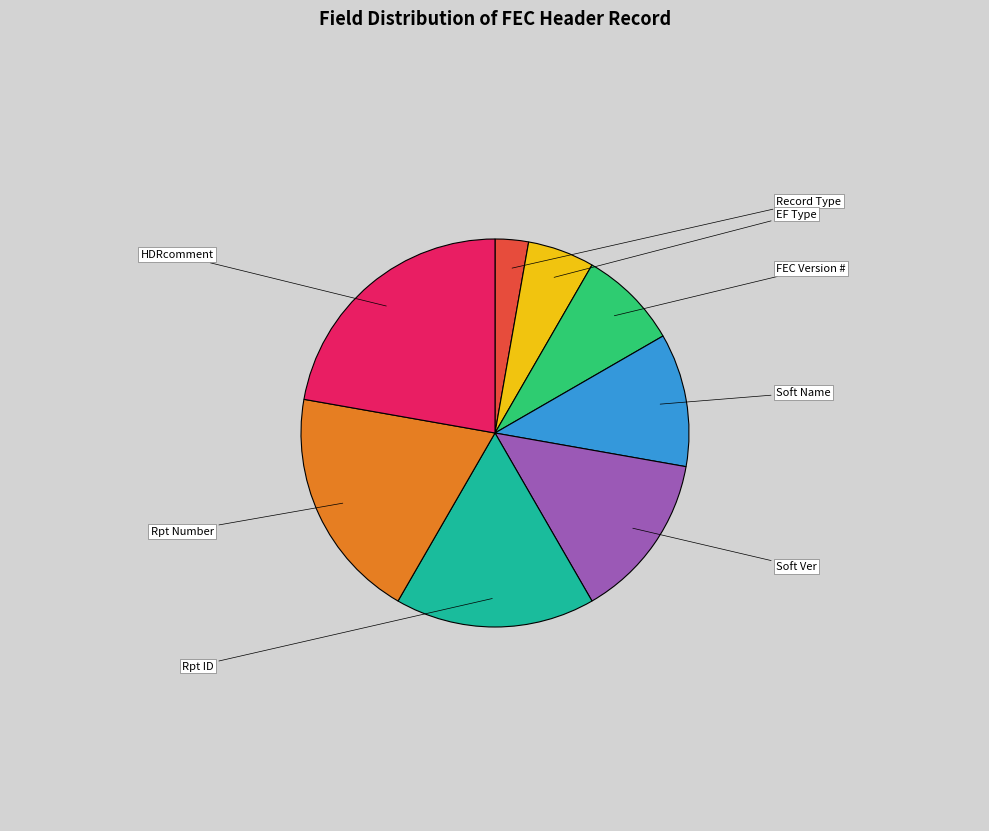

Is there any slice that represents more than half of the pie?

No